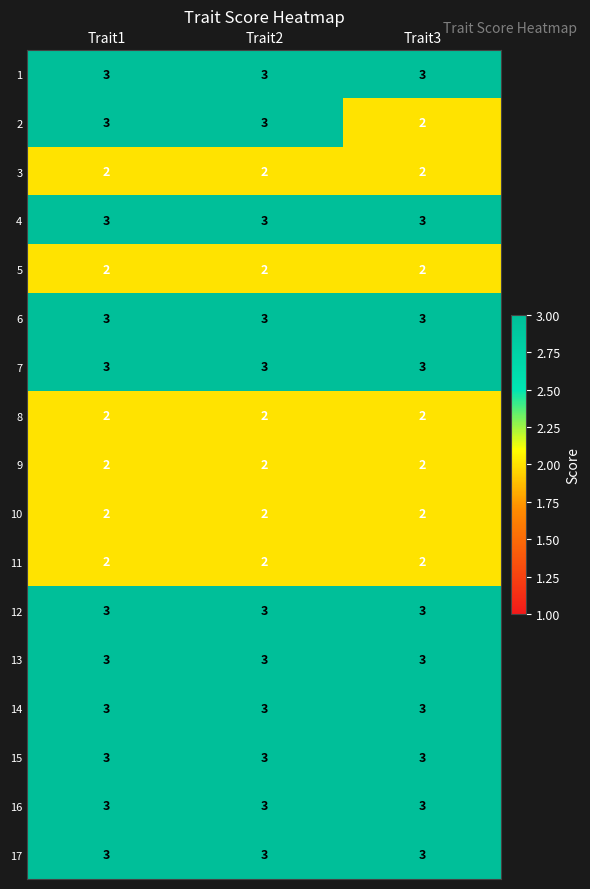

Is it true that 17 equals 5 at Trait3?

False